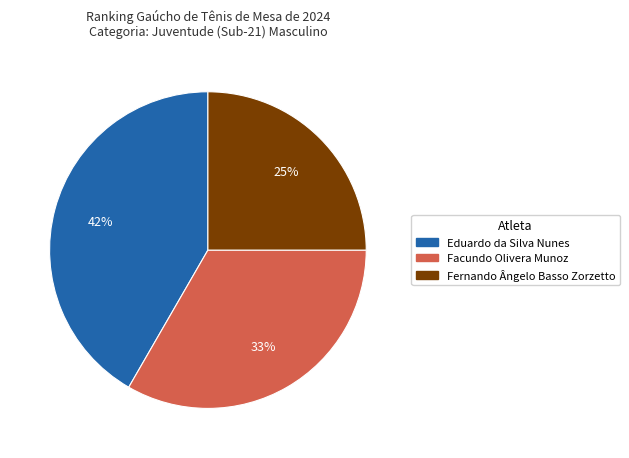

To the nearest percent, what is the average slice percentage?

33%